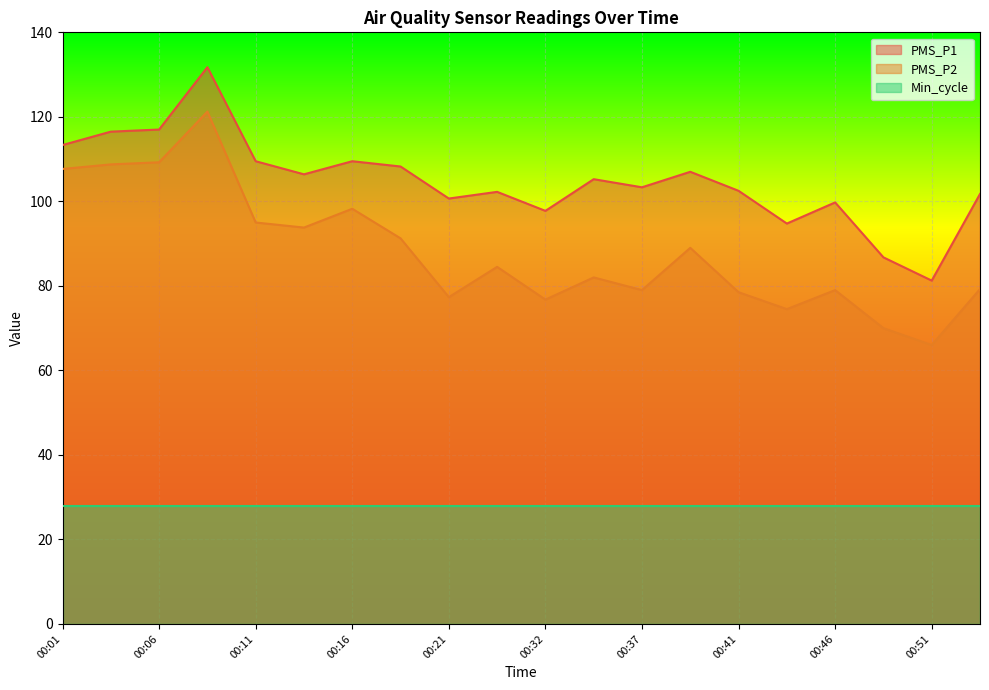

Does the chart display data point markers on the line(s)?

No